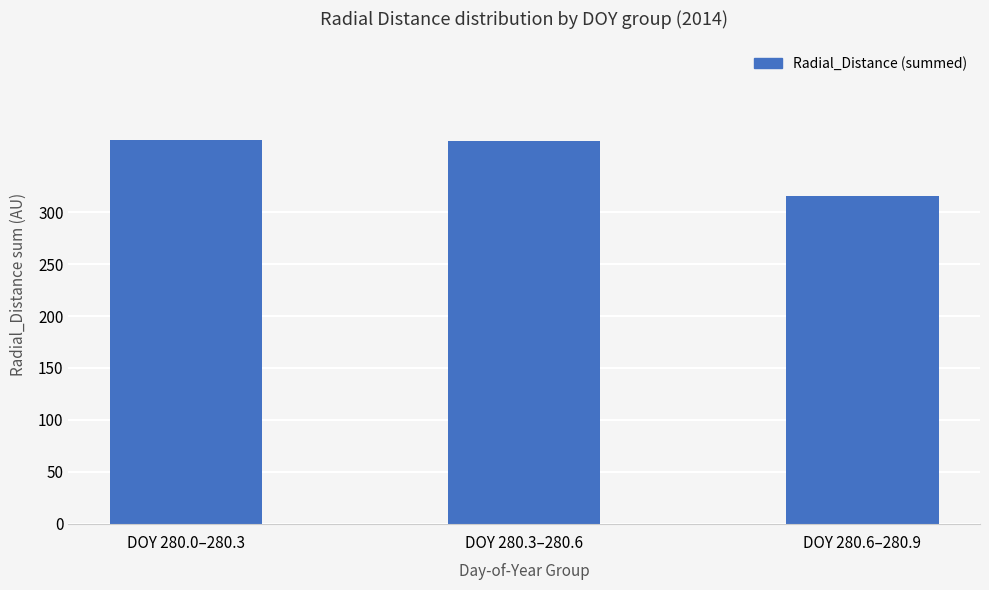

Between DOY 280.3–280.6 and DOY 280.6–280.9, which is larger?

DOY 280.3–280.6